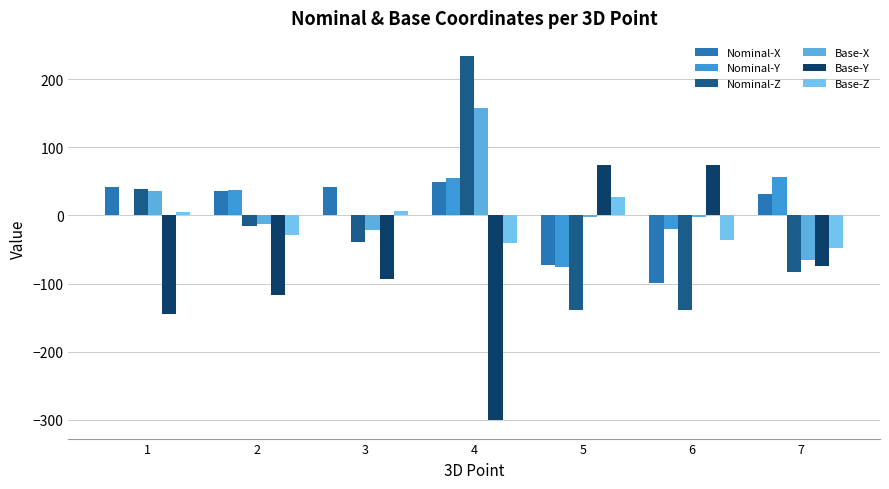

The value of Nominal-X at 3 is 41.8. True or false?

True